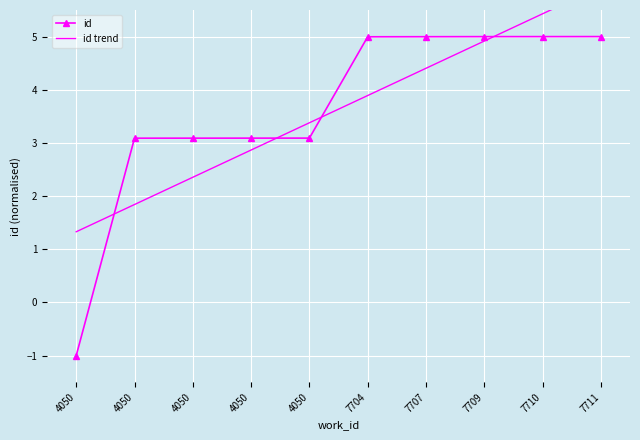

Between 4050 and 4050, which is larger?

4050